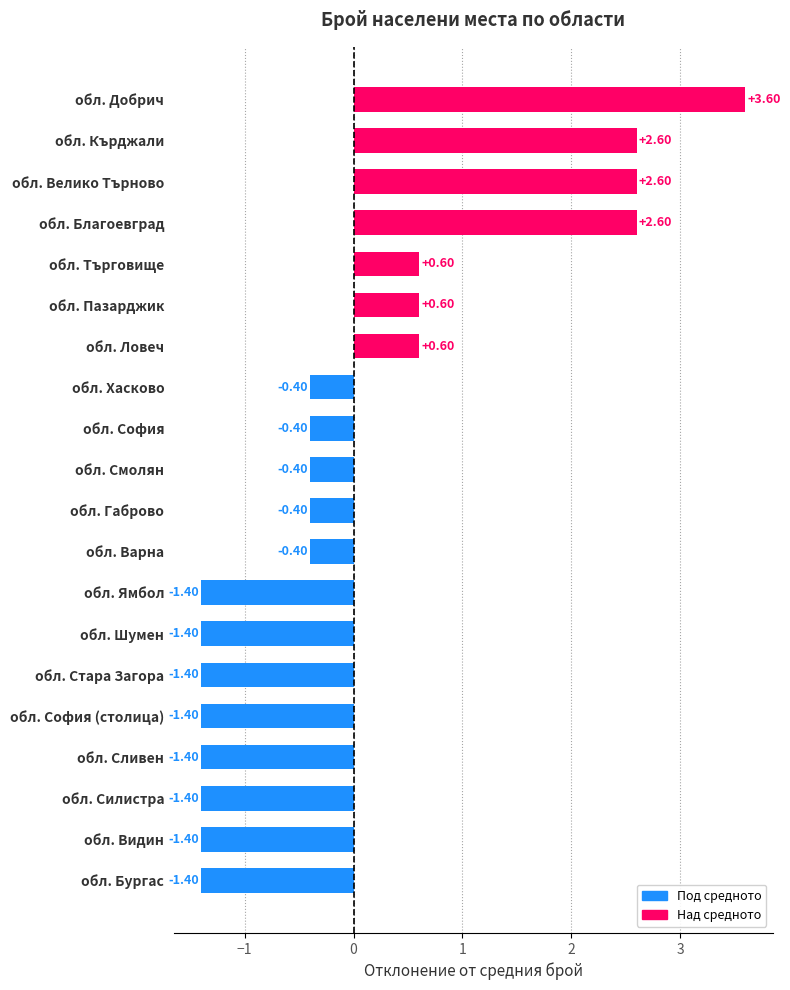

What is the difference between the maximum and minimum values?

5.0